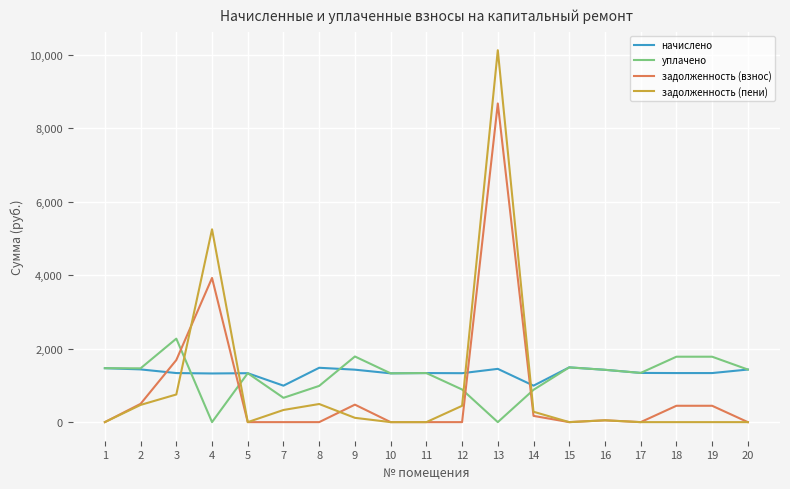

The value of уплачено at 13 is -1218.2. True or false?

False